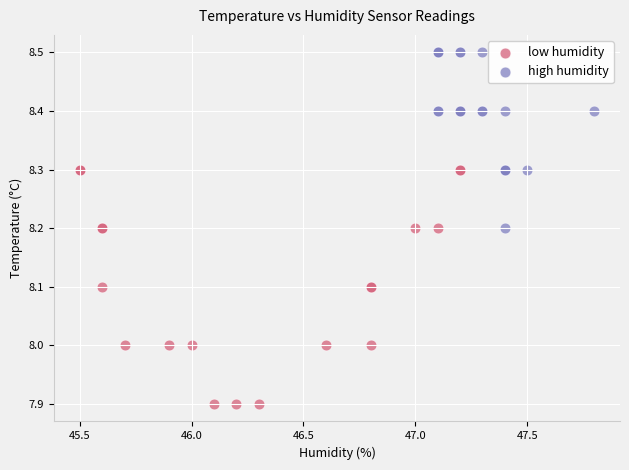

Which series has the largest Y range (max minus min)?

low humidity